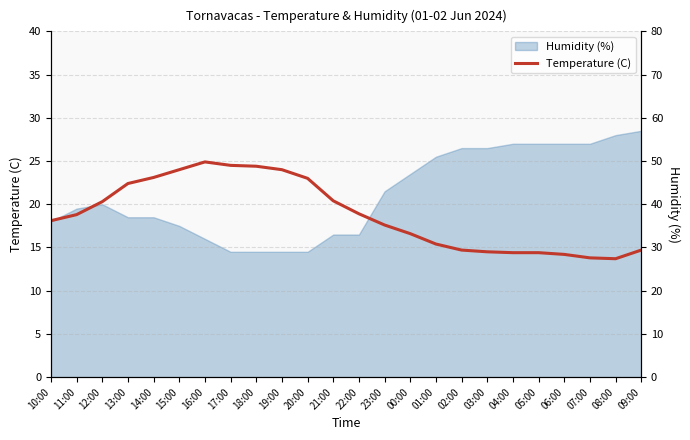

What is the label of the 2nd point from the left?

11:00